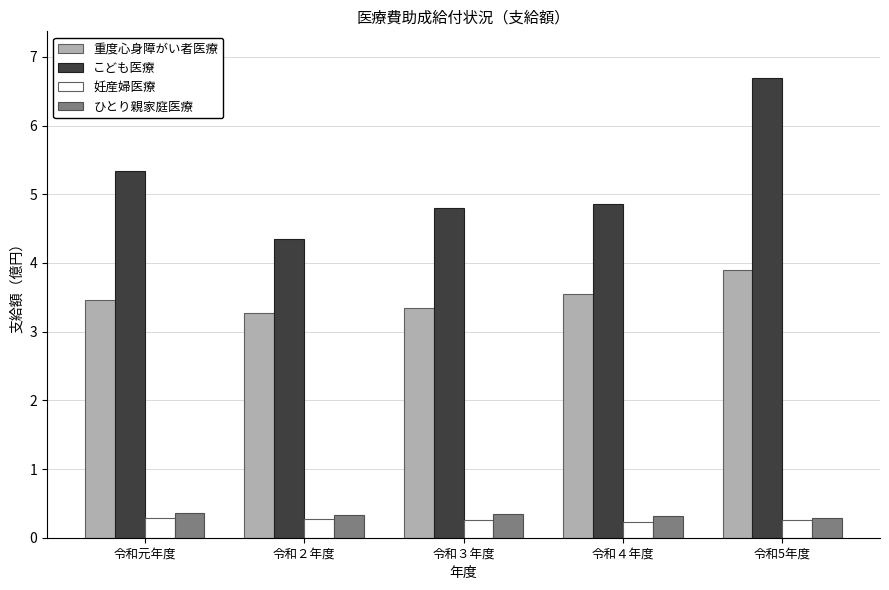

Which category has the highest value across all series?

令和5年度